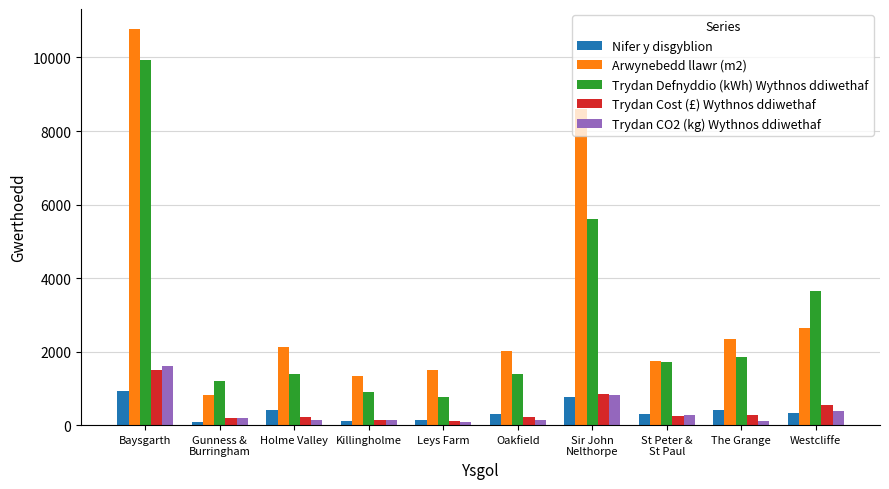

How many bars are there in total?

50